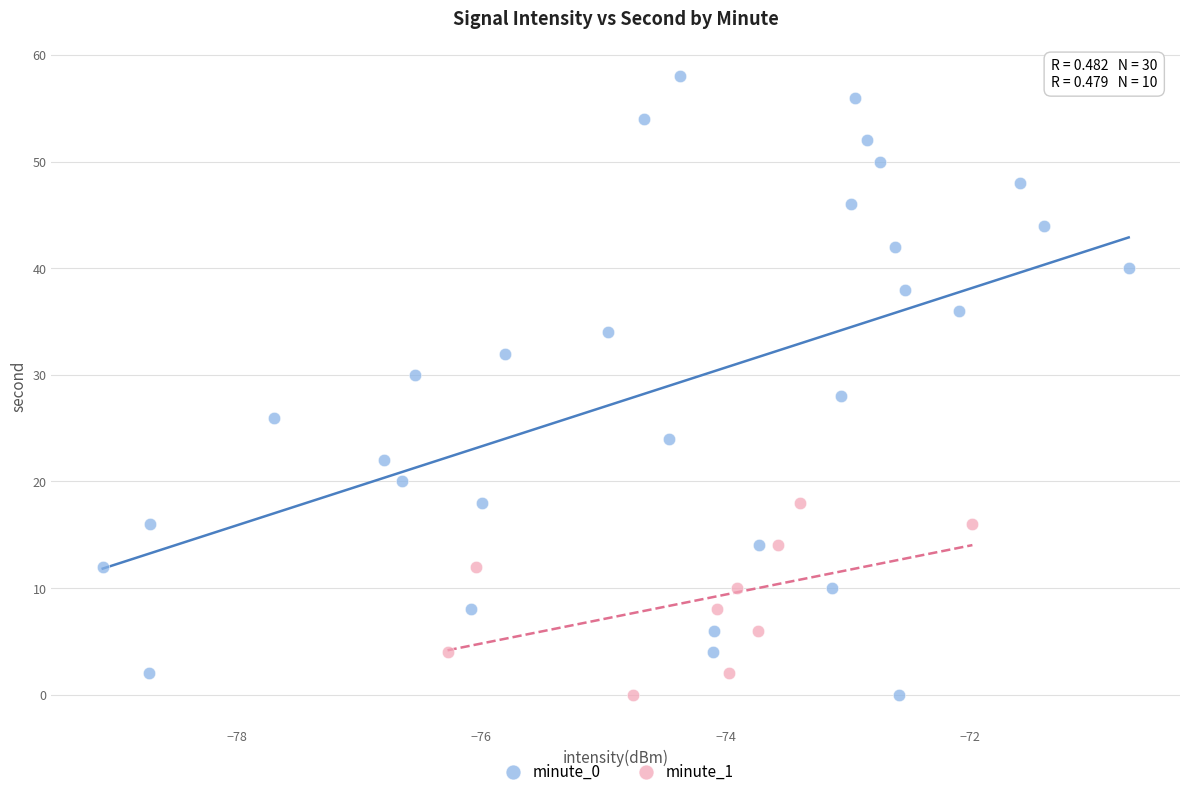

Which series has the largest Y range (max minus min)?

minute_0